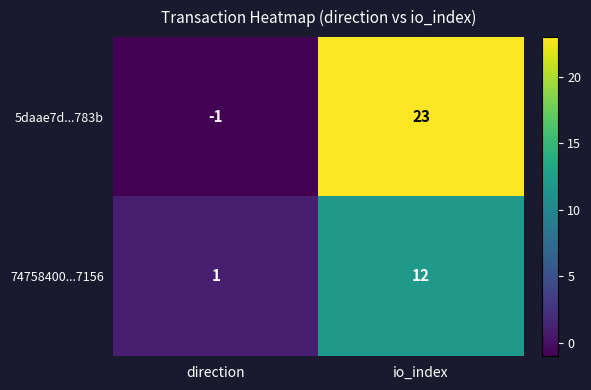

Read the 5daae7d...783b value at io_index.

23